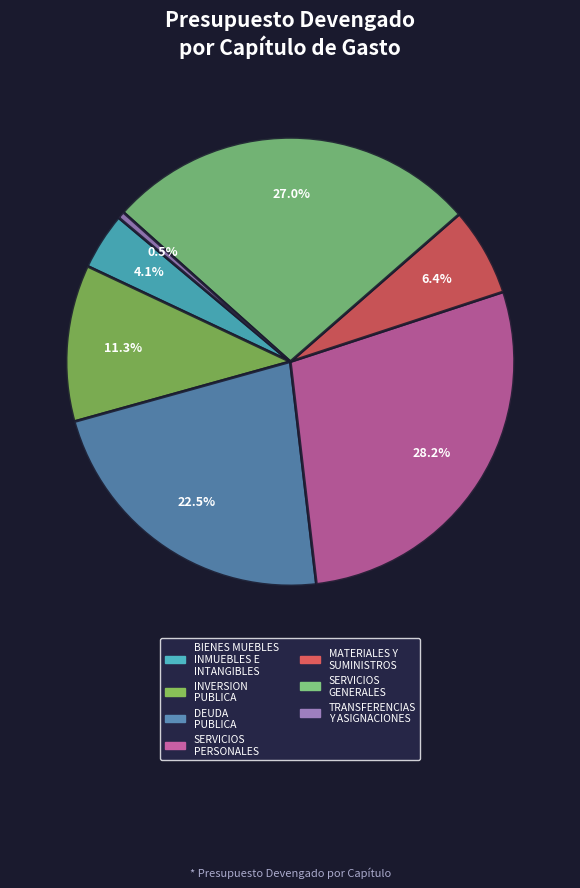

To the nearest percent, what is the average slice percentage?

14%